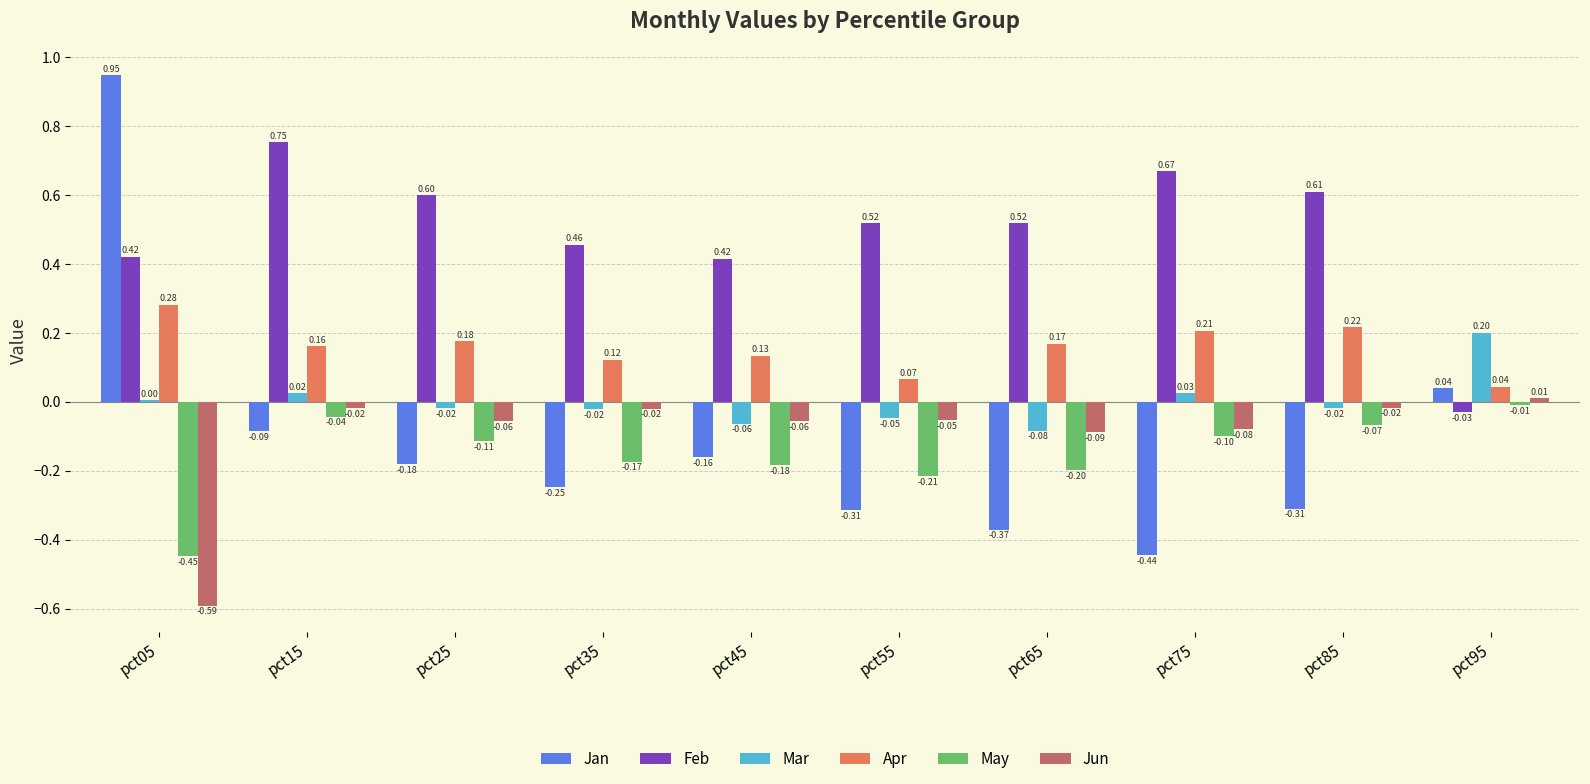

Which series has the largest total across all categories?

Feb